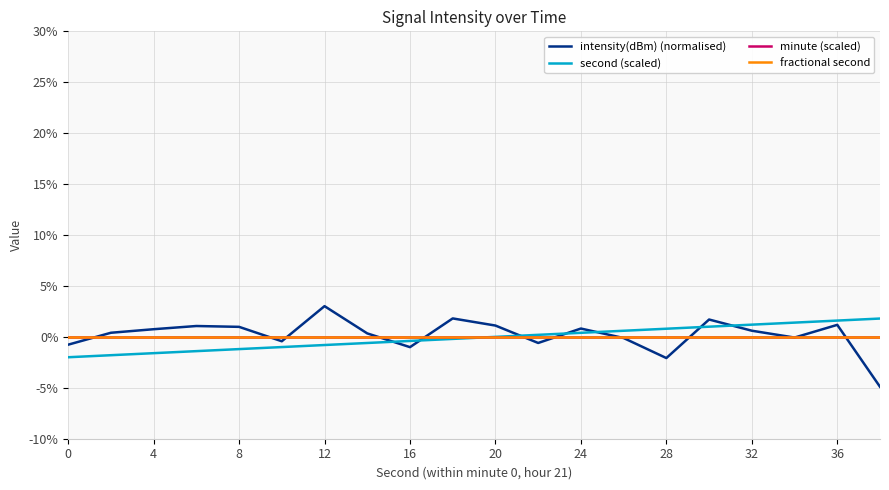

Does the chart display data point markers on the line(s)?

No